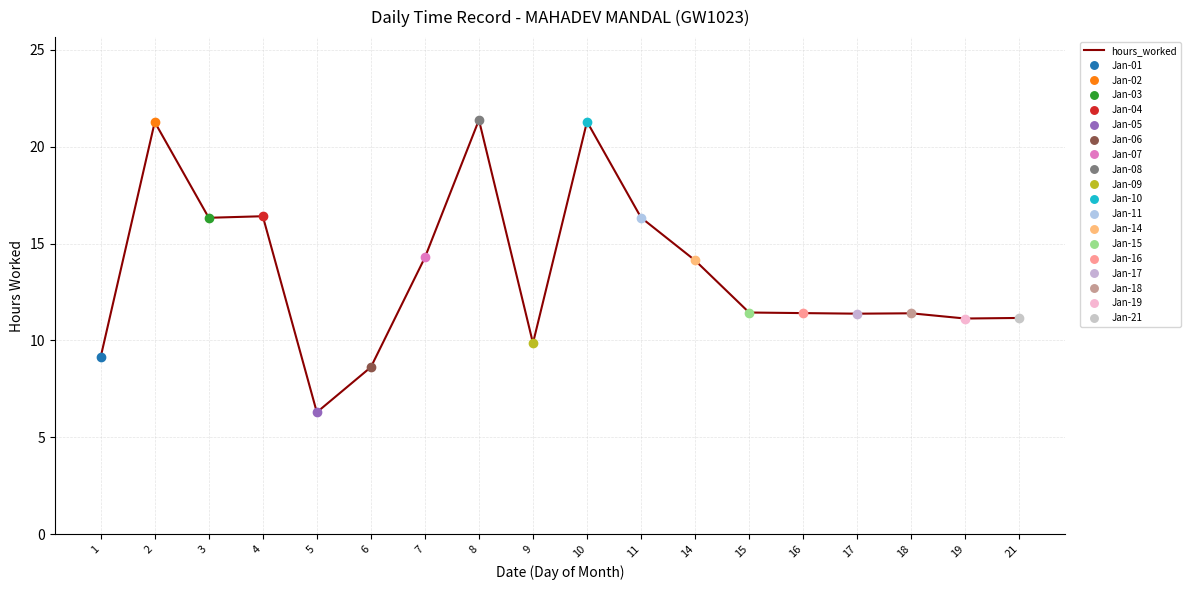

Approximately how many times larger is the value at 15 compared to 21?

1.0